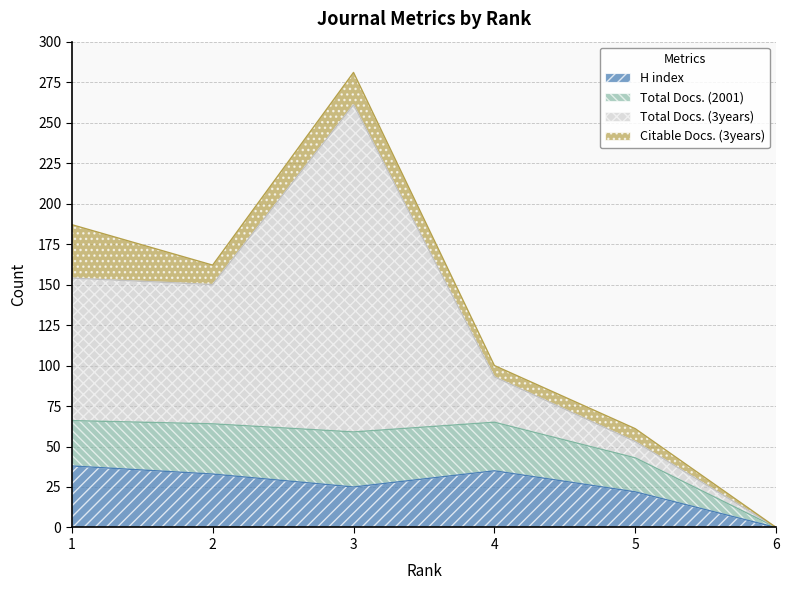

Reading left to right, transcribe all the data shown in this chart.

H index: 38	33	25	35	22	0
Total Docs. (2001): 28	31	34	30	21	0
Total Docs. (3years): 88	86	202	28	10	0
Citable Docs. (3years): 33	12	20	7	8	0